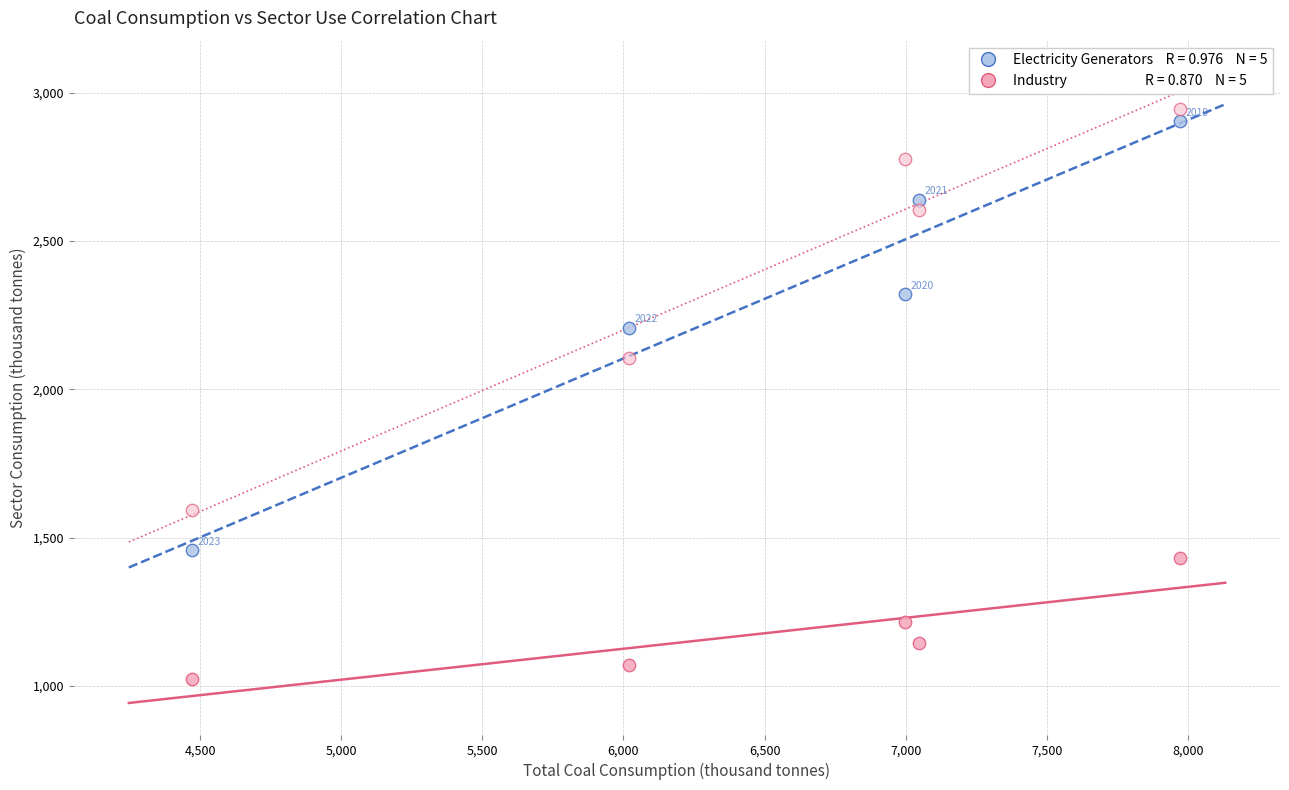

Across all data points, what is the range of X values (max minus min)?

3501.7